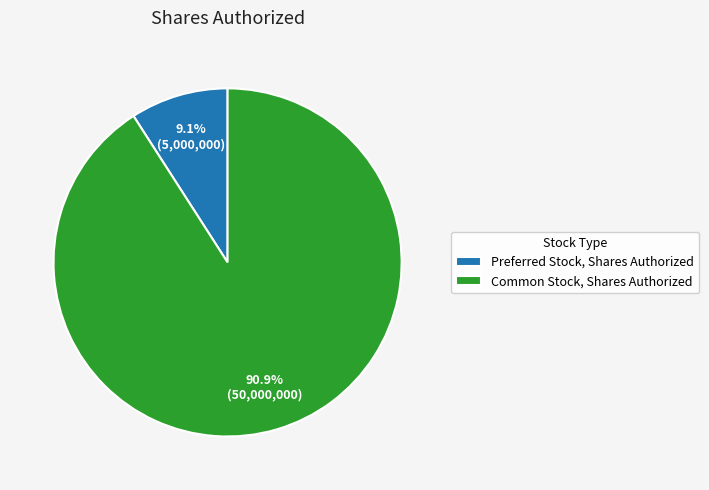

What percentage is the Common Stock, Shares Authorized slice, to the nearest percent?

91%